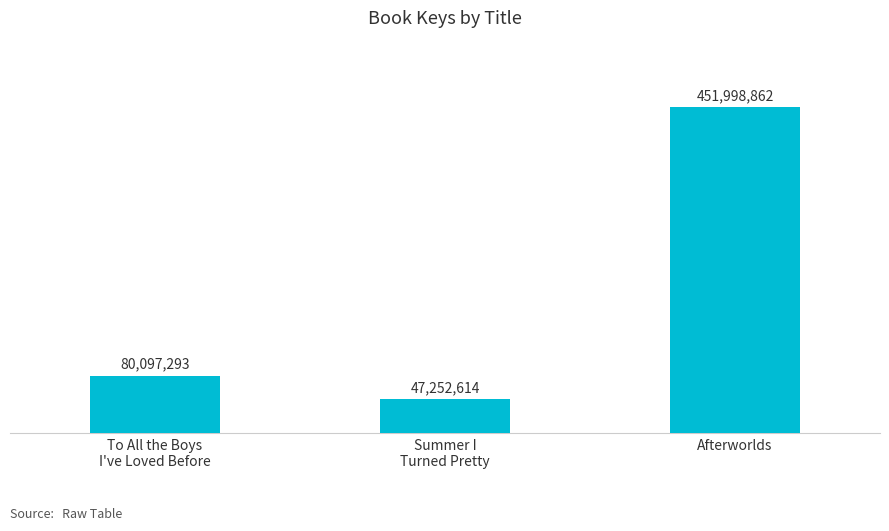

Reading left to right, transcribe all the data shown in this chart.

80097293	47252614	451998862